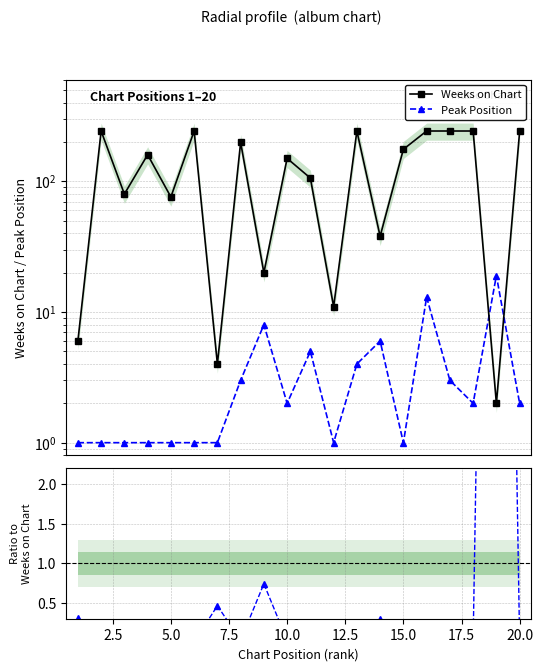

True or false: Weeks on Chart has more than 2 interior local peaks.

True